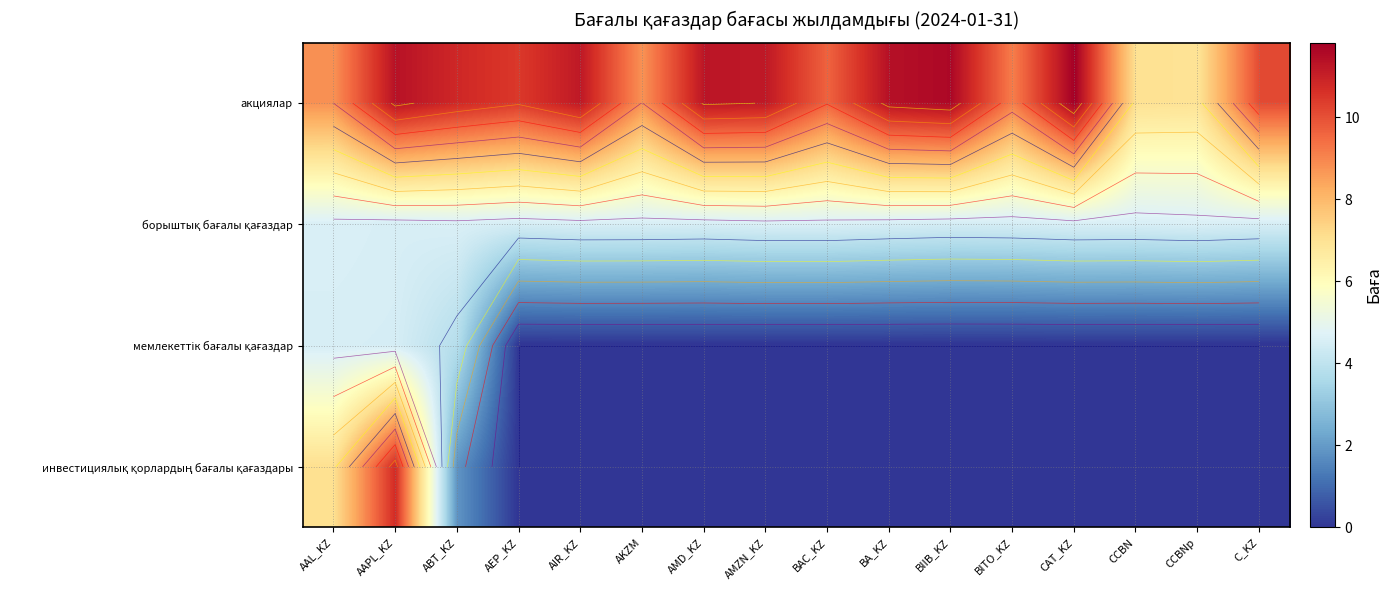

At how many categories does at least one series exceed 6?

16